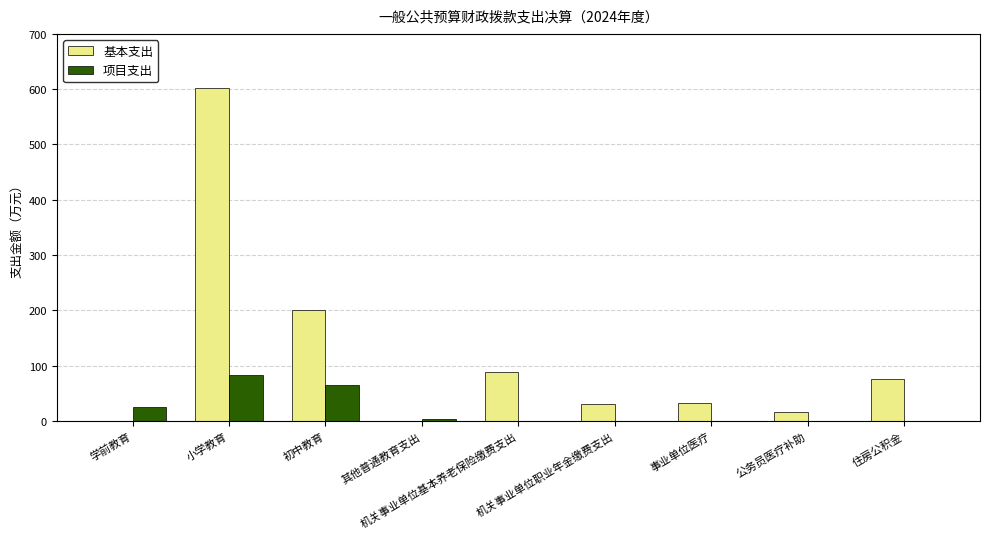

The 项目支出 series shows 145.8 at 小学教育. True or false?

False